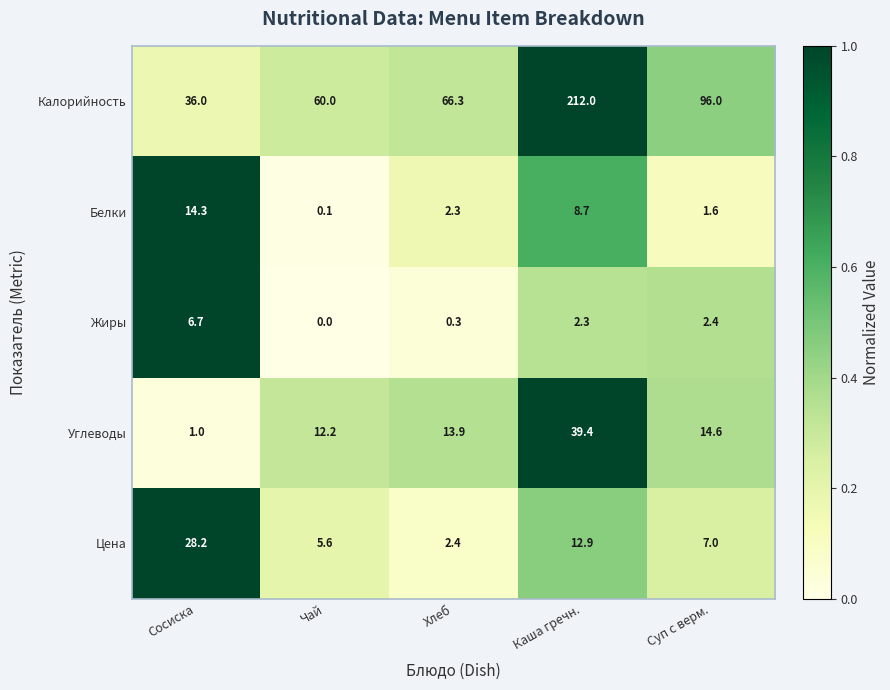

The Жиры series shows 0.1 at Хлеб. True or false?

False